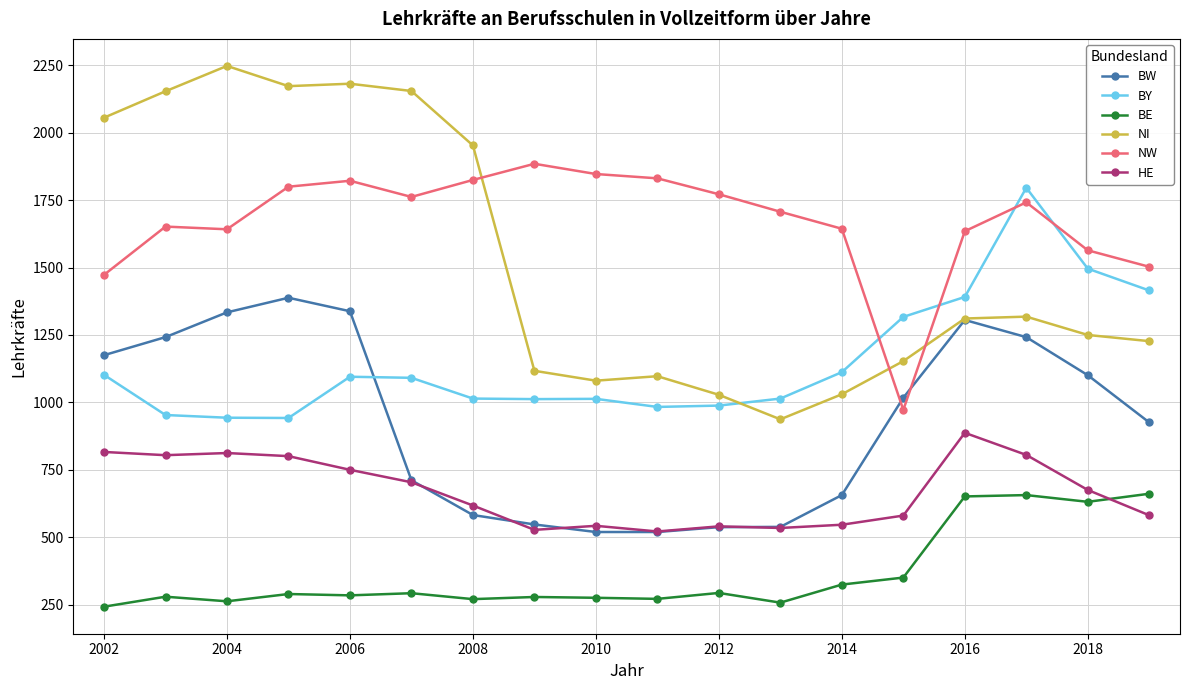

What is the value of the BW point at the 11th from the left?

537.0